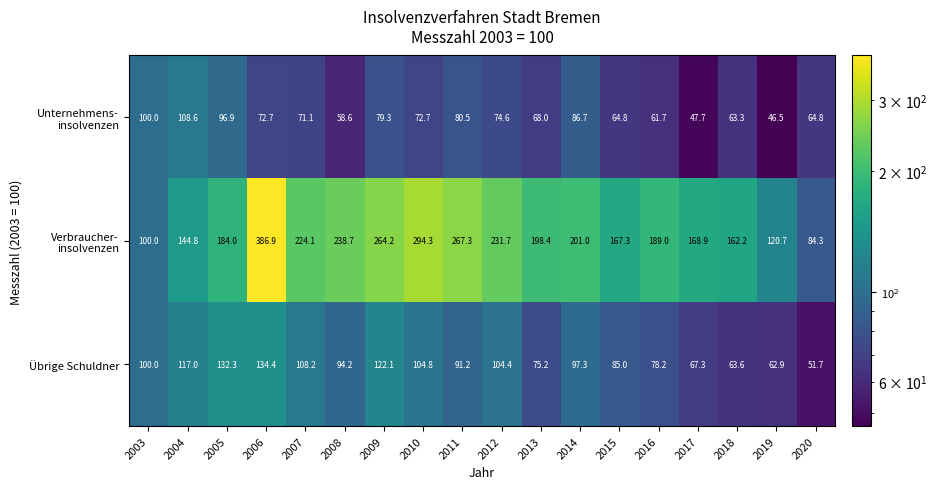

What is the spread (max minus min) of values at 2006?

314.2